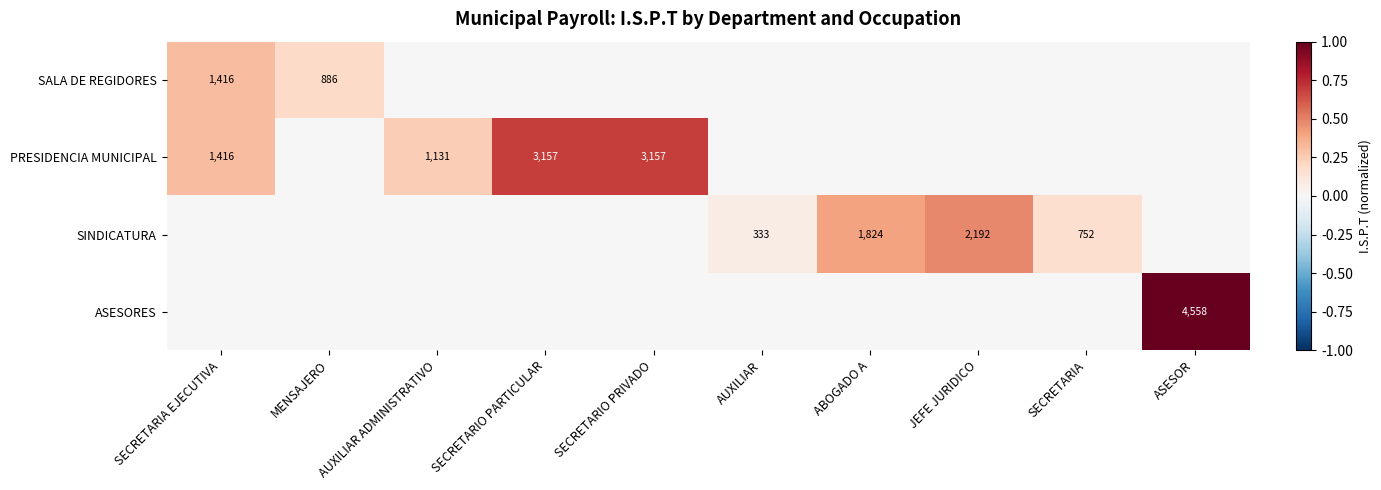

Count the number of data series in this chart.

4